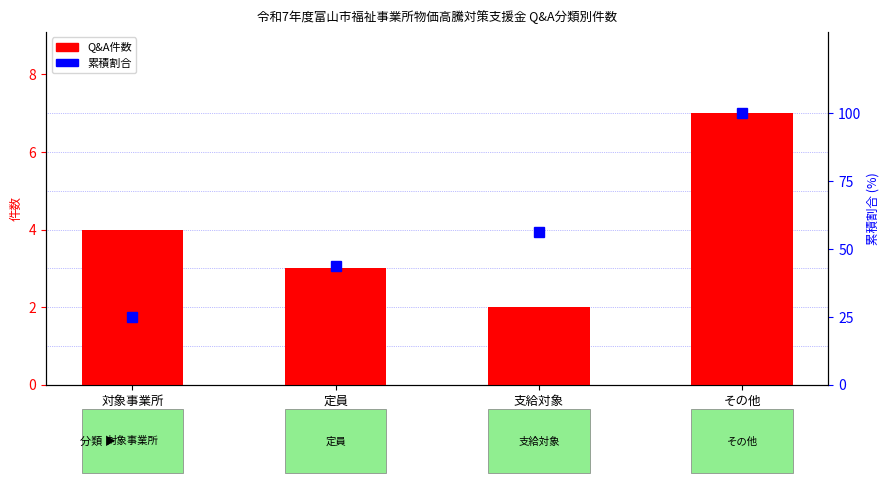

At which label does 累積割合 first exceed 56?

支給対象